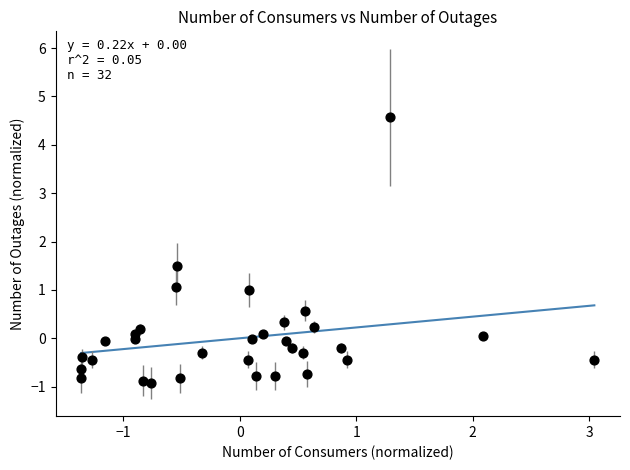

What is the range of Y values (max minus min)?

5.5